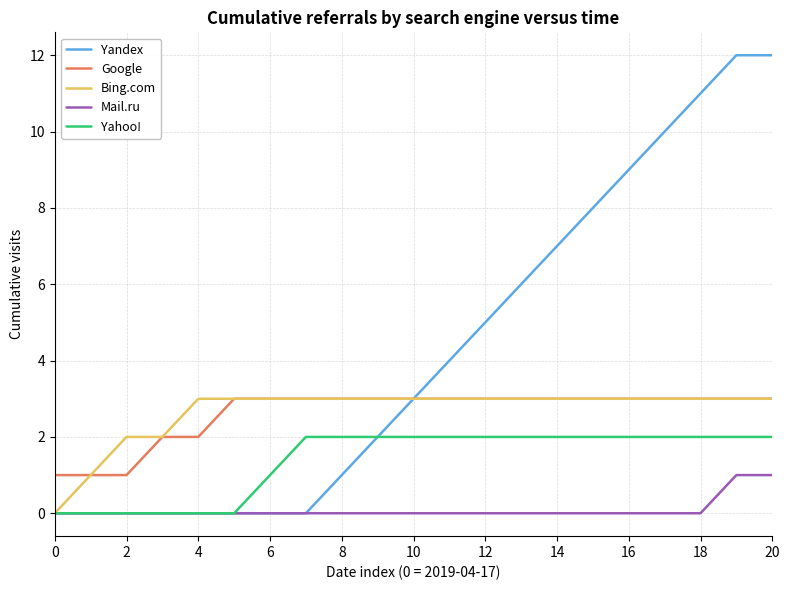

What are all the series names shown in the legend?

Yandex, Google, Bing.com, Mail.ru, Yahoo!